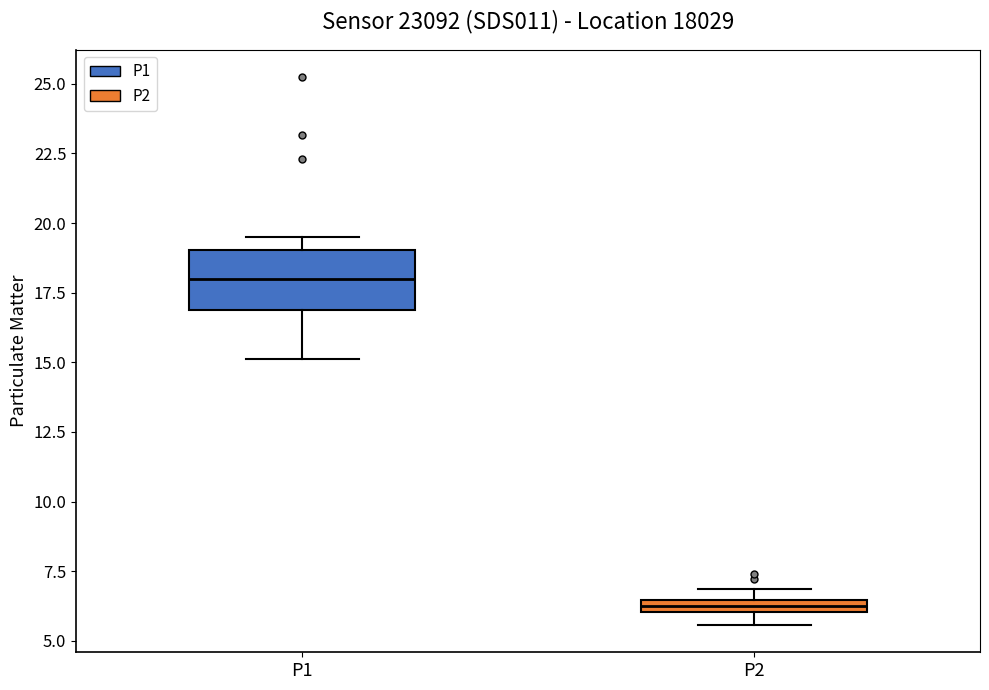

Which box's median line is the lowest?

P2